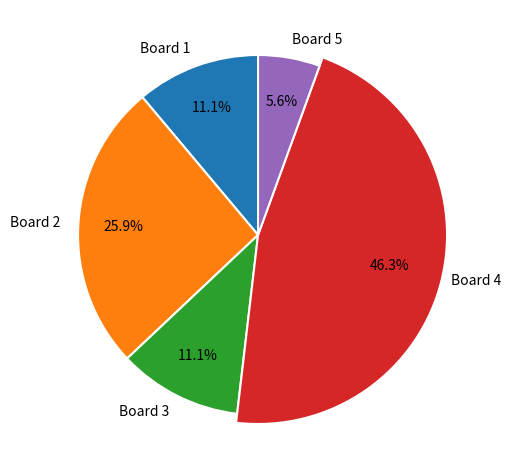

Which has a higher value, Board 3 or Board 4?

Board 4